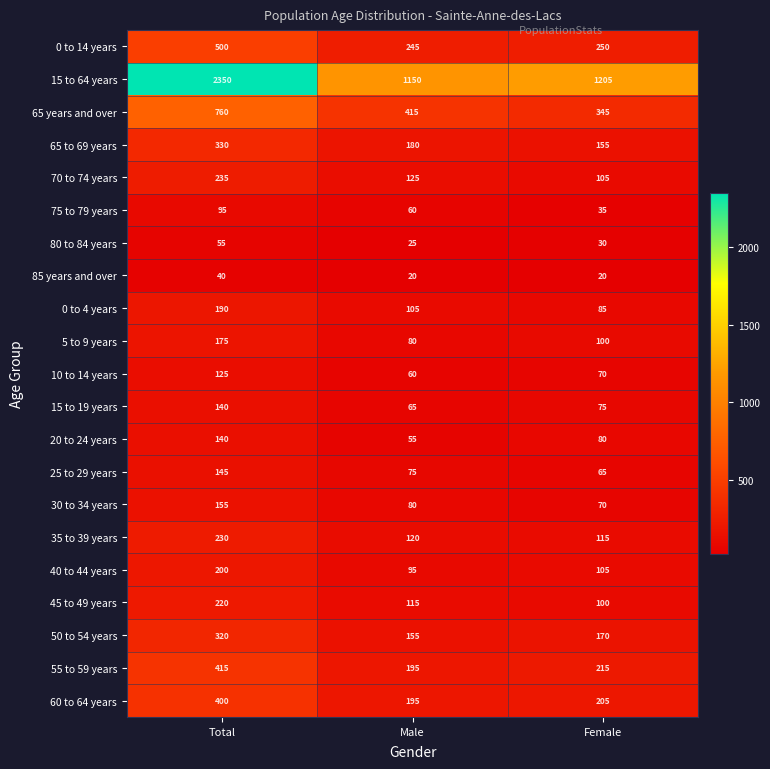

What is the difference between the maximum and minimum values in the 65 years and over series?

415